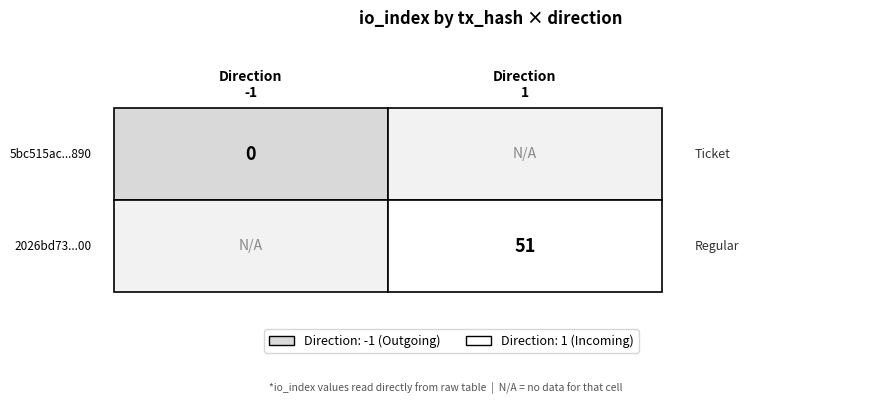

What is the spread (max minus min) of values at direction?

2